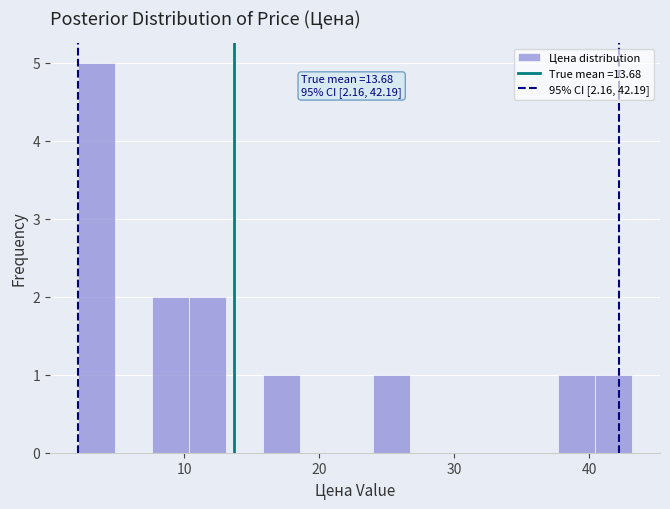

Around what value on the x-axis is the tallest bar? Give the approximate position of its centre, as read against the axis.

3